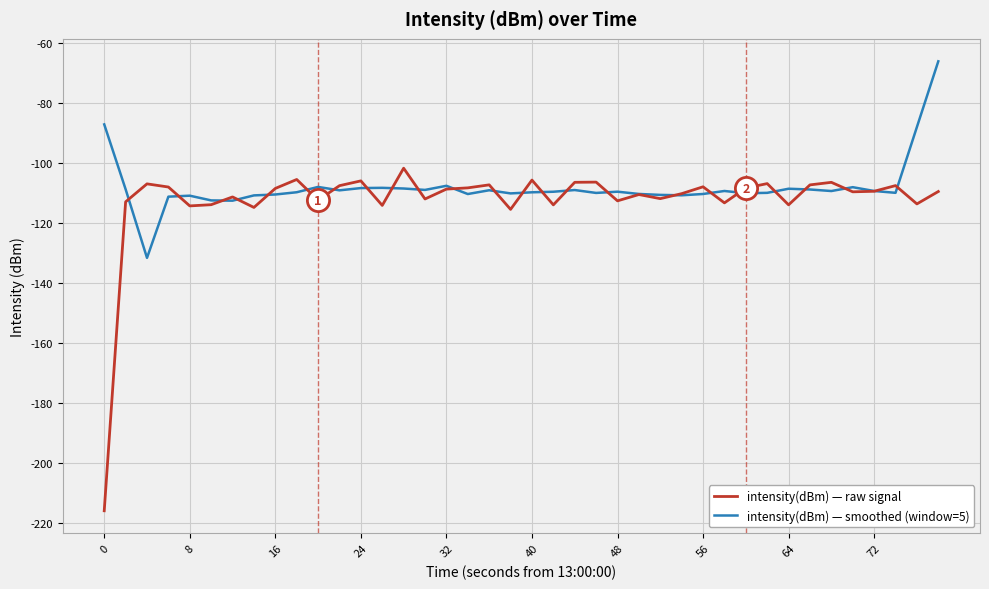

What is the highest value of the intensity(dBm) — raw signal series?

-101.7